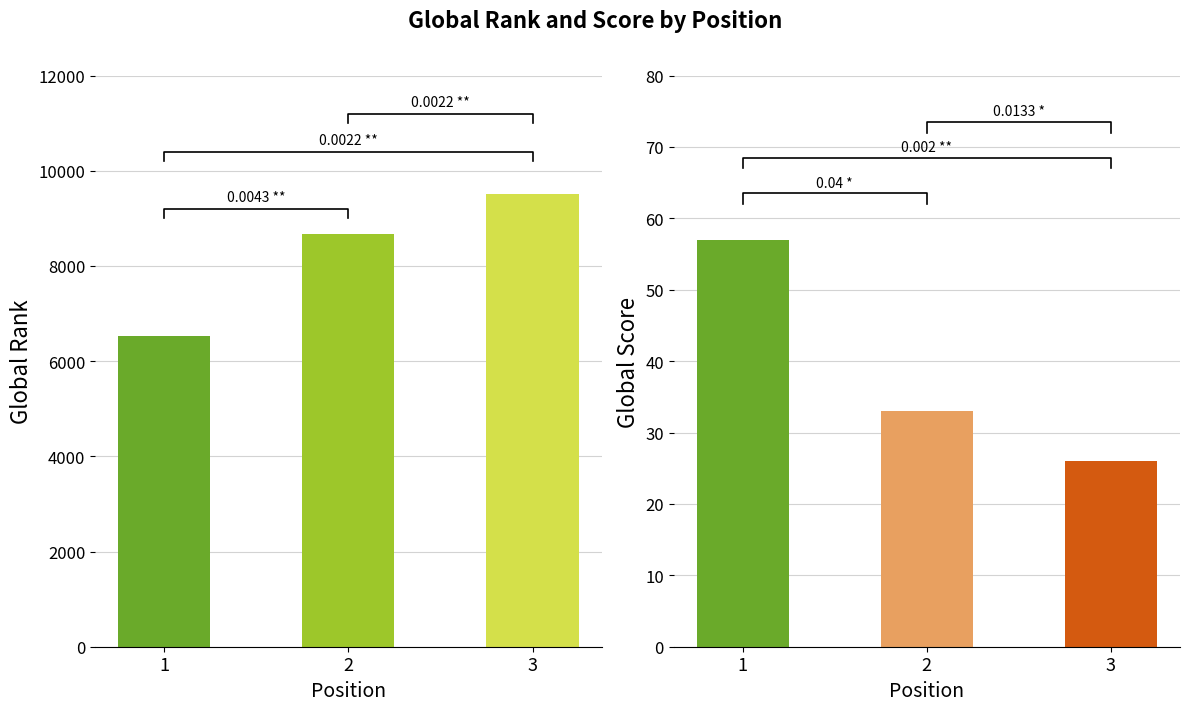

What is the spread (max minus min) of values at 3?

9491